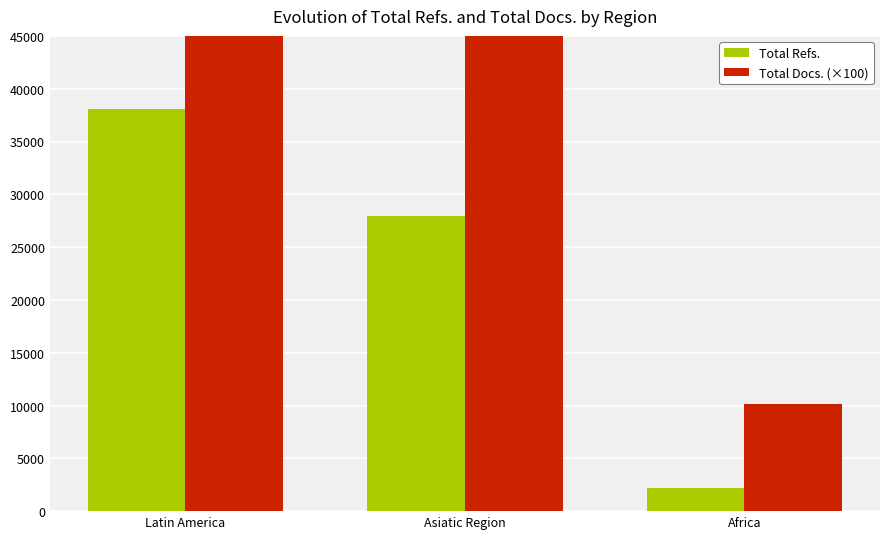

True or false: Total Docs. (×100) has a value of 232534 at Latin America.

False